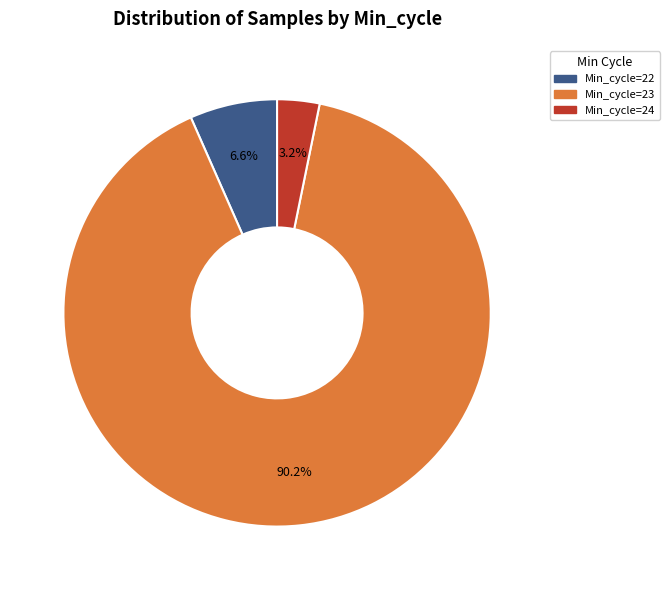

Does any single category account for the majority?

Yes